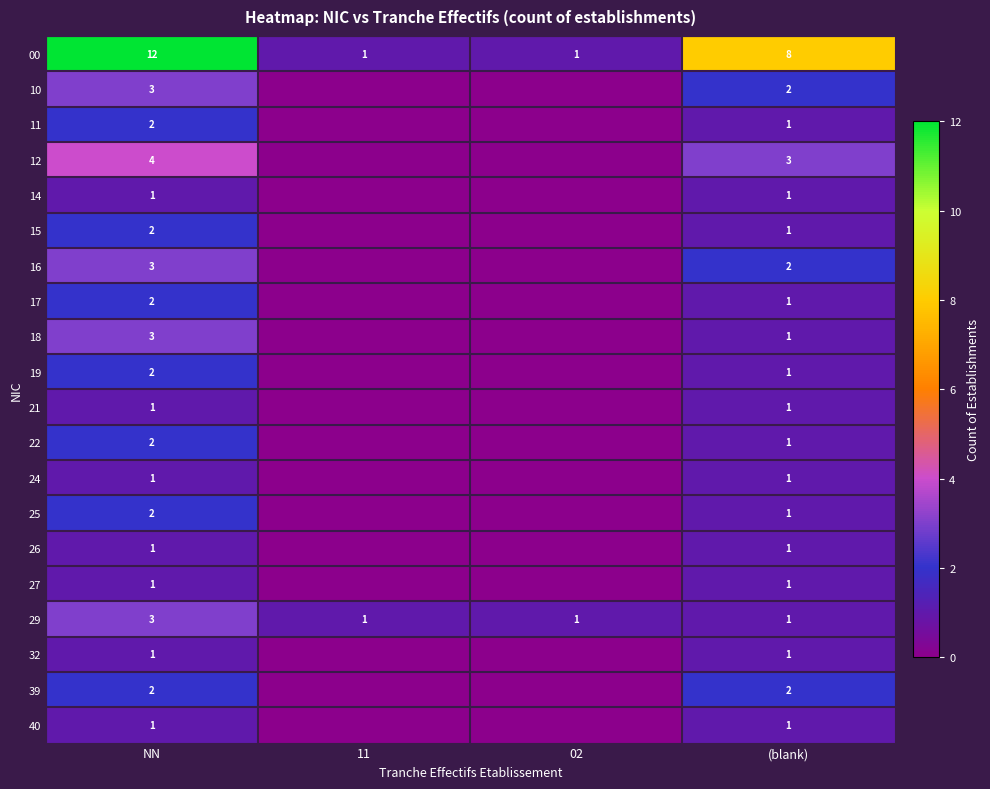

What is the sum of all 00 values?

22